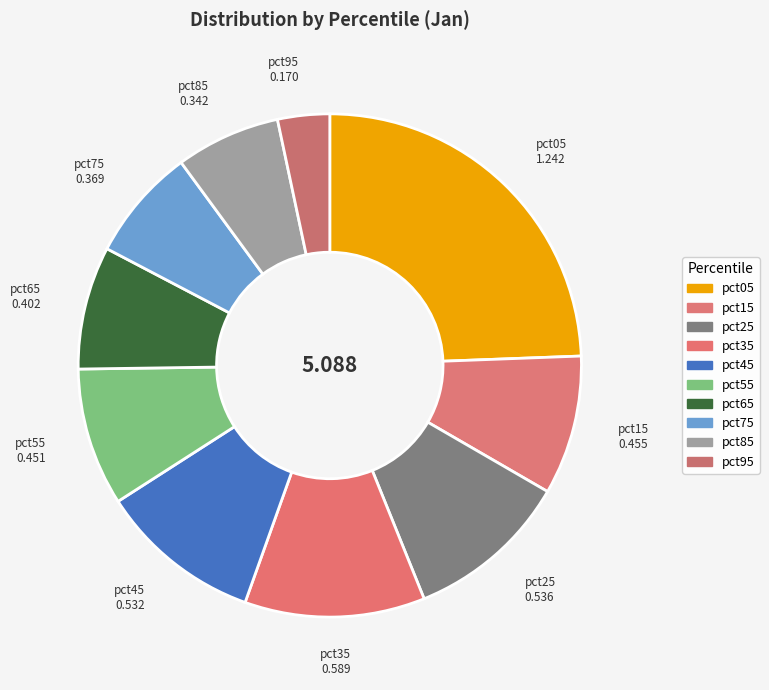

How many slices are in this pie chart?

10